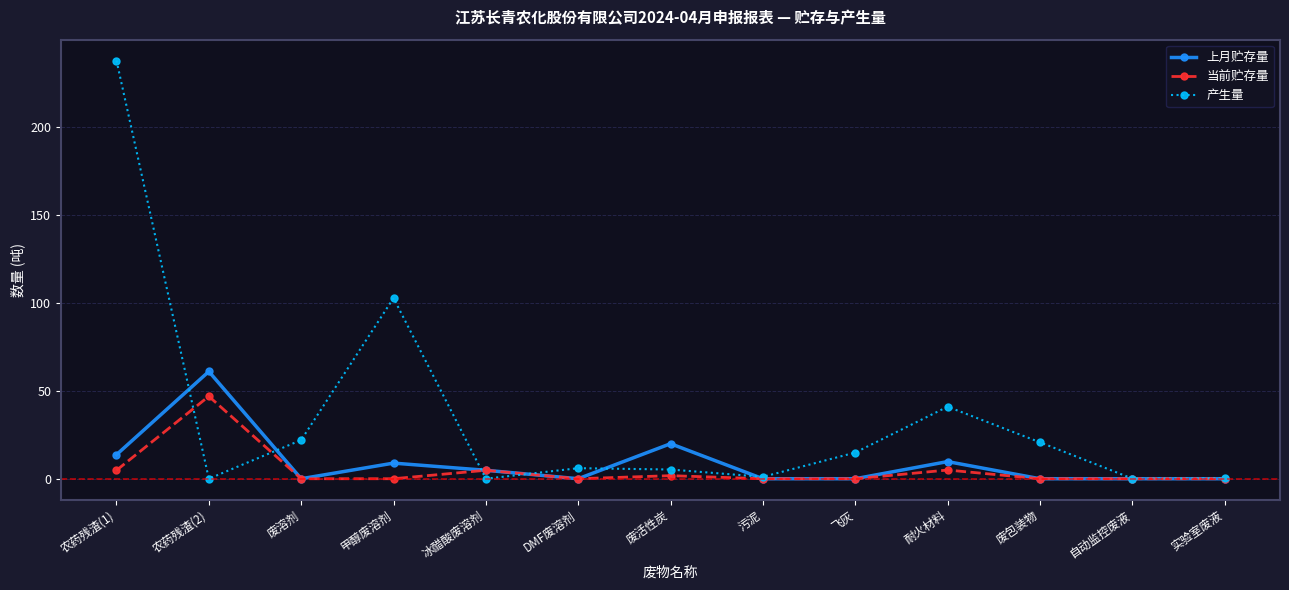

List the series in order of their peak value, highest first.

产生量, 上月贮存量, 当前贮存量